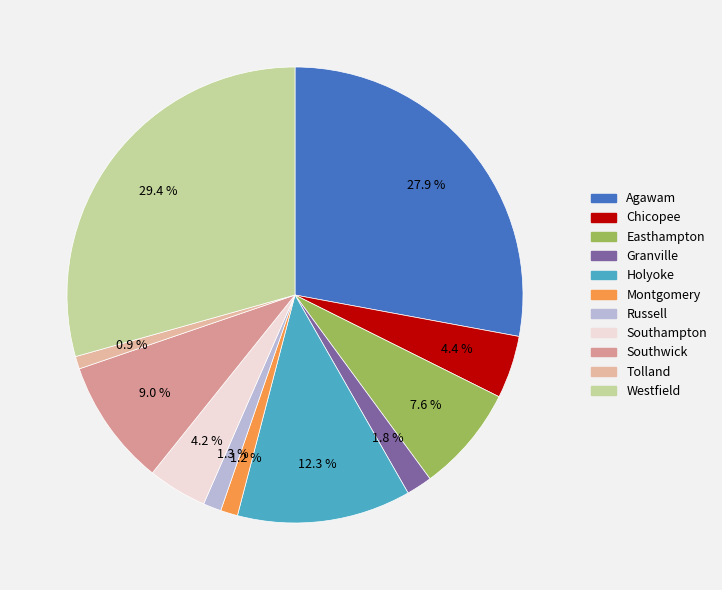

Is it true that Agawam is 39% of the pie?

False